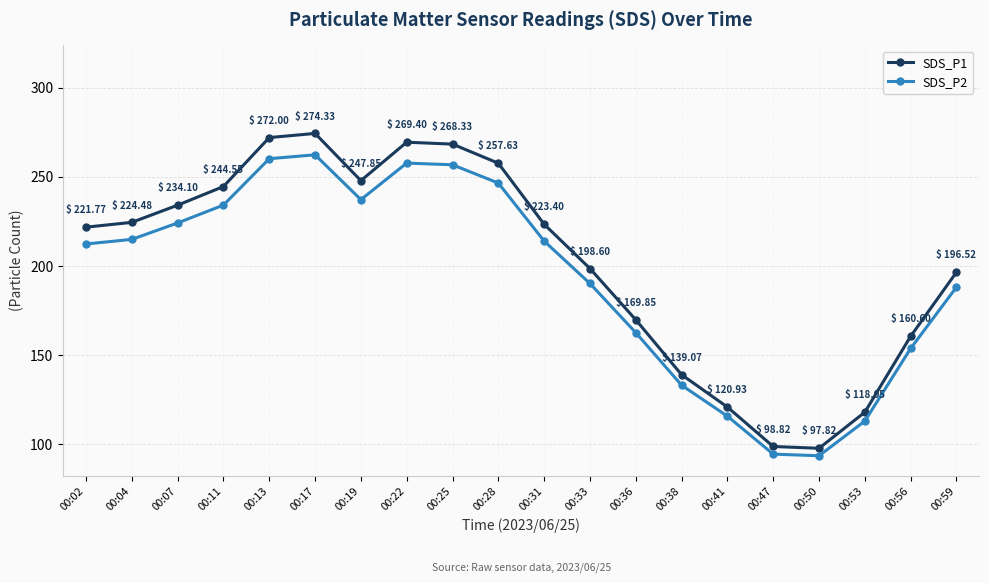

The value of SDS_P2 at 00:53 is 56.4. True or false?

False